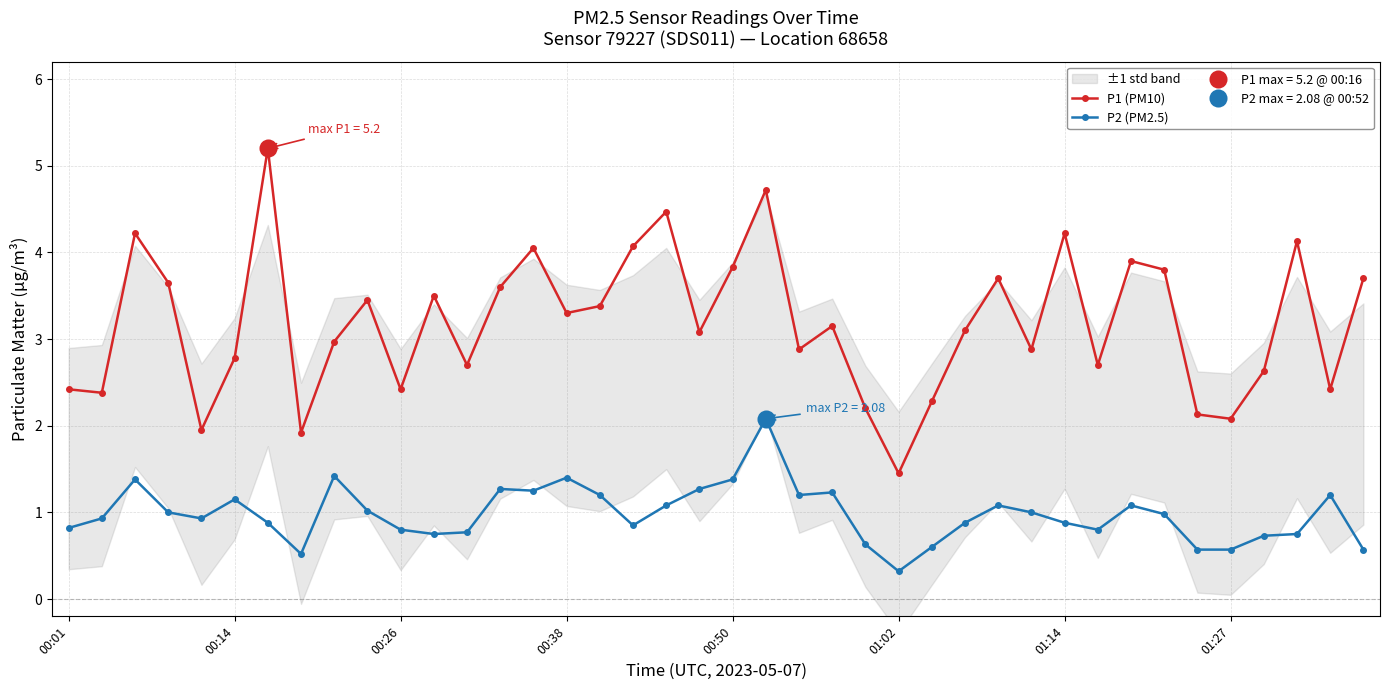

What is the maximum value for P1 (PM10)?

5.2